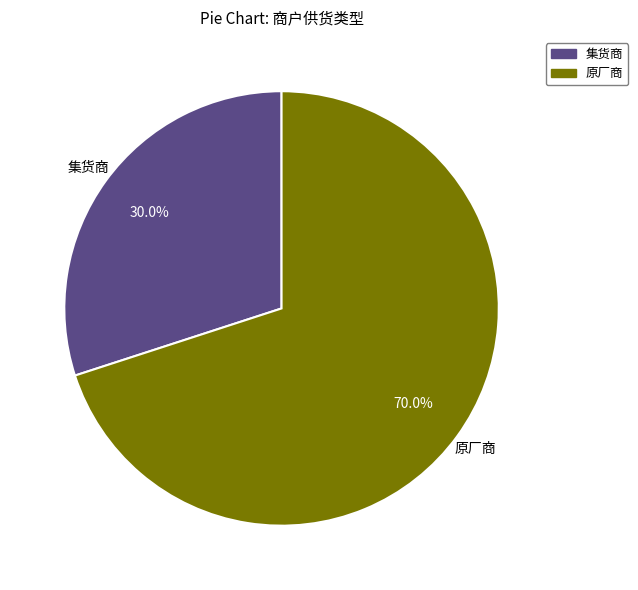

How many segments does this pie chart have?

2